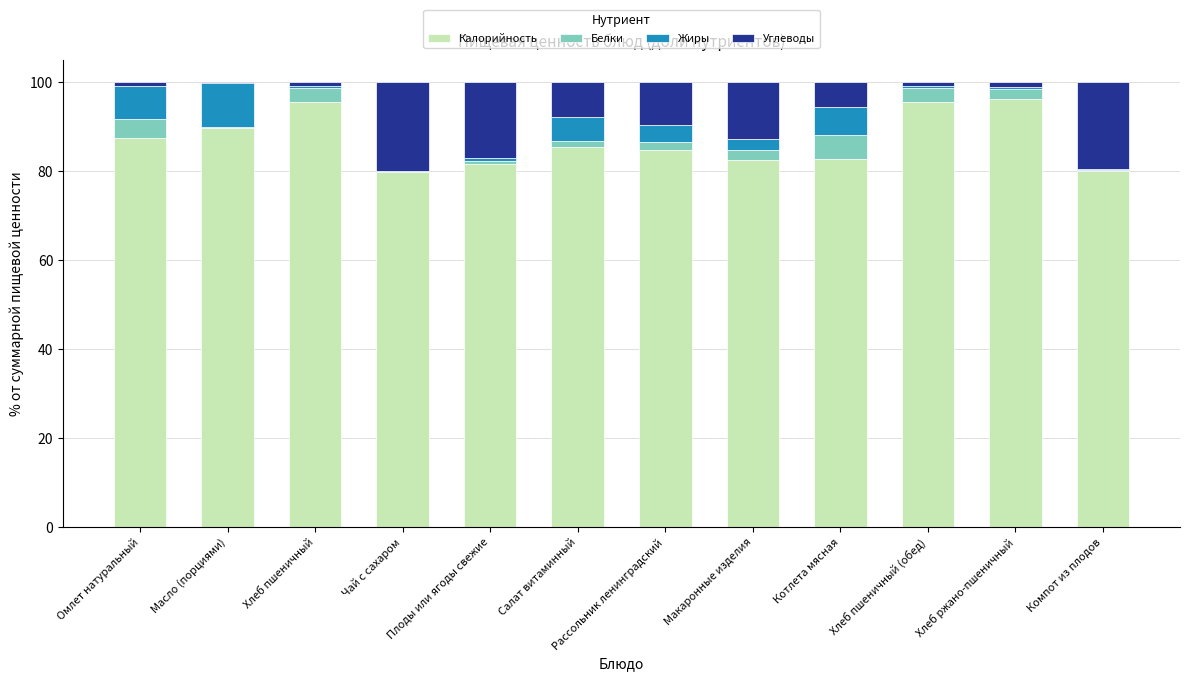

What is the sum of all Калорийность values?

1041.8